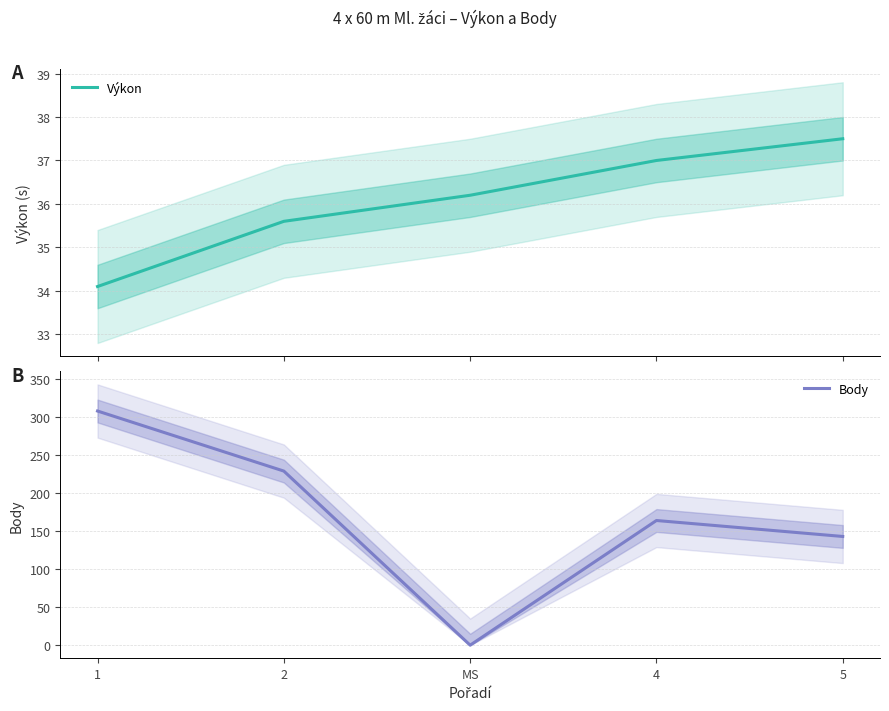

Rank the series by their average value, from lowest to highest.

Výkon, Body